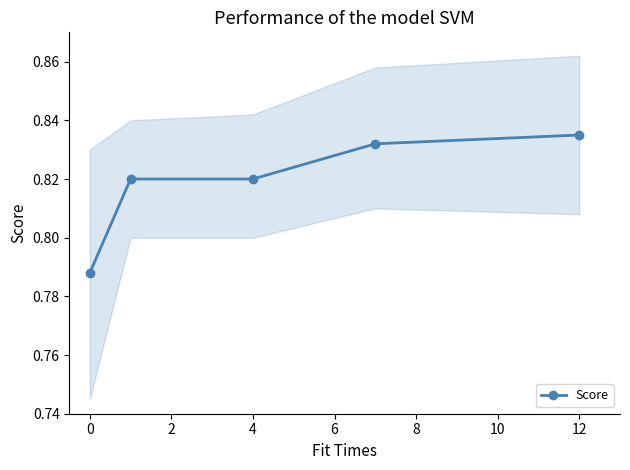

The value of Score at 12 is 0.6. True or false?

False